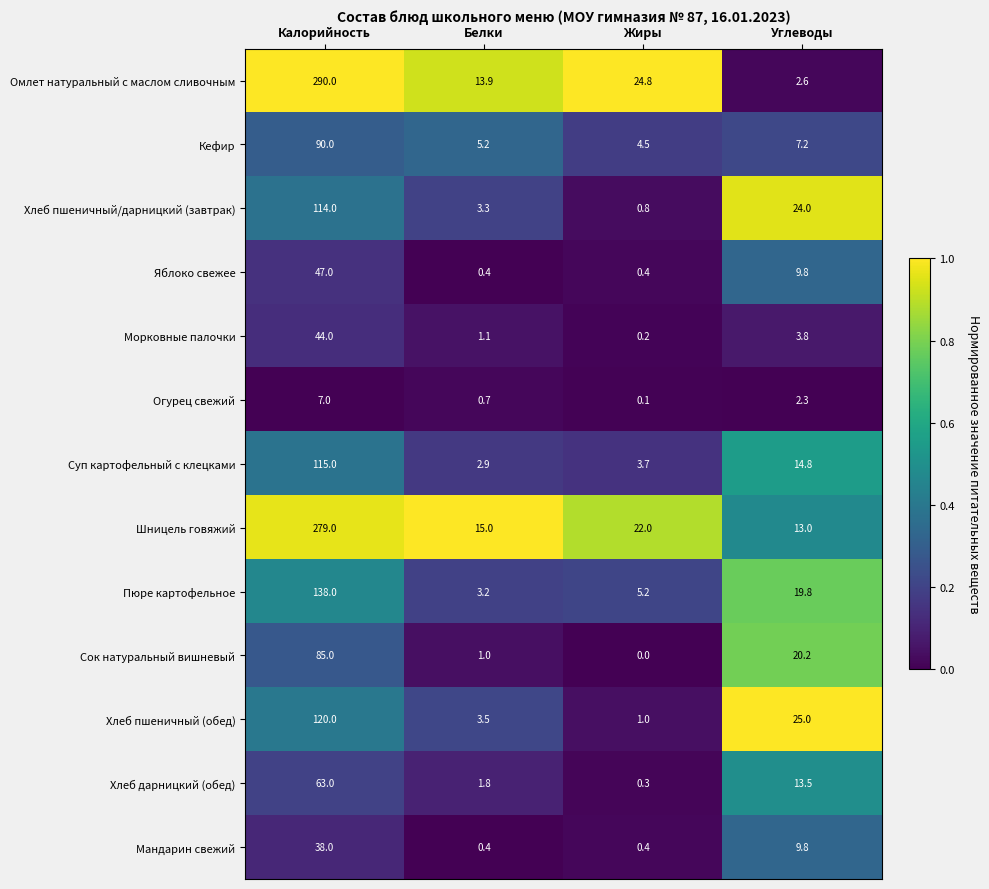

Is it true that Сок натуральный вишневый equals 85.0 at Калорийность?

True